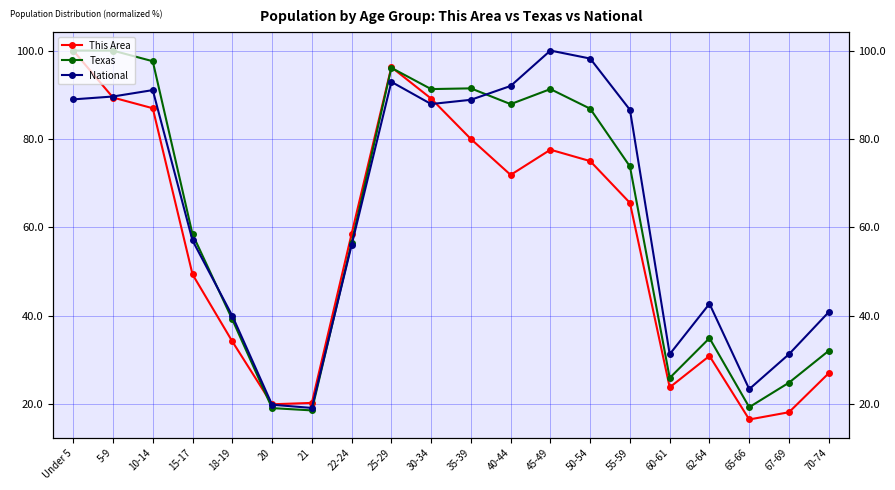

After their last crossing, which series has the higher values: Texas or This Area?

Texas